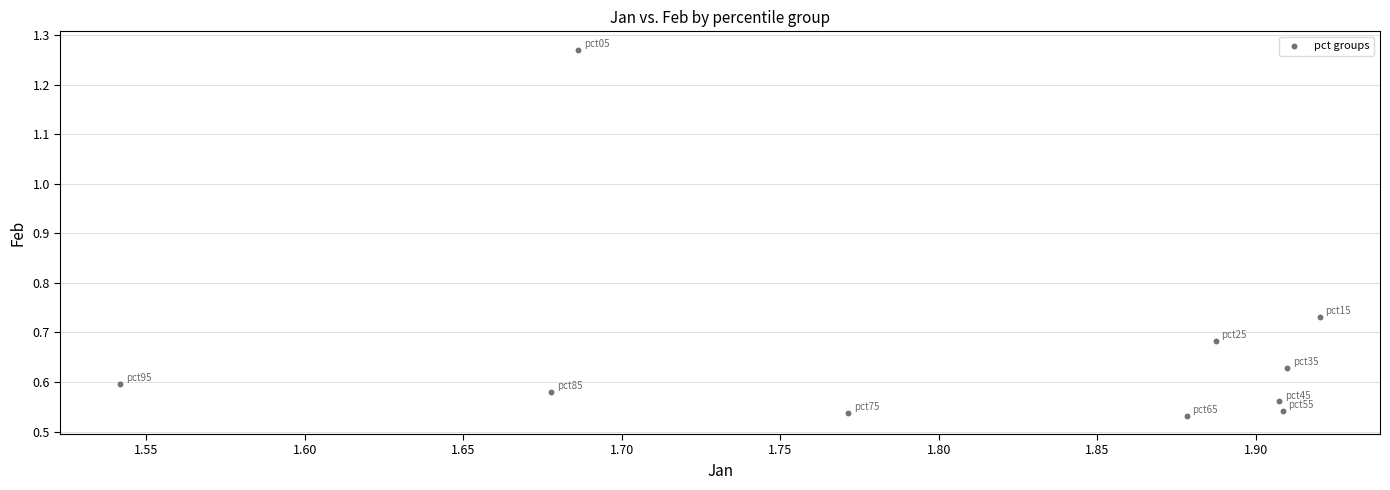

What is the average X value?

1.8